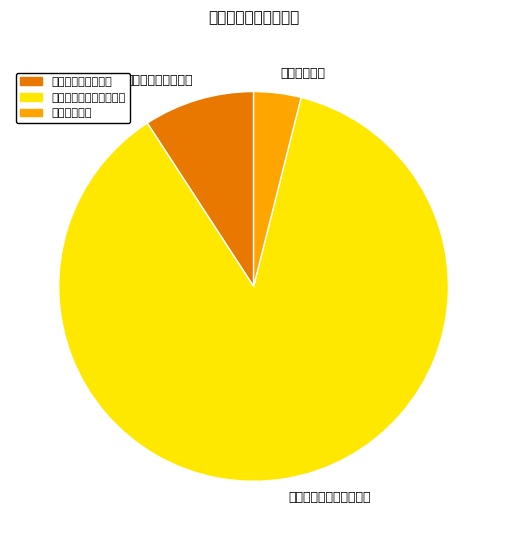

Rank the categories by value from highest to lowest.

自然资源海洋气象等支出, 社会保障和就业支出, 住房保障支出